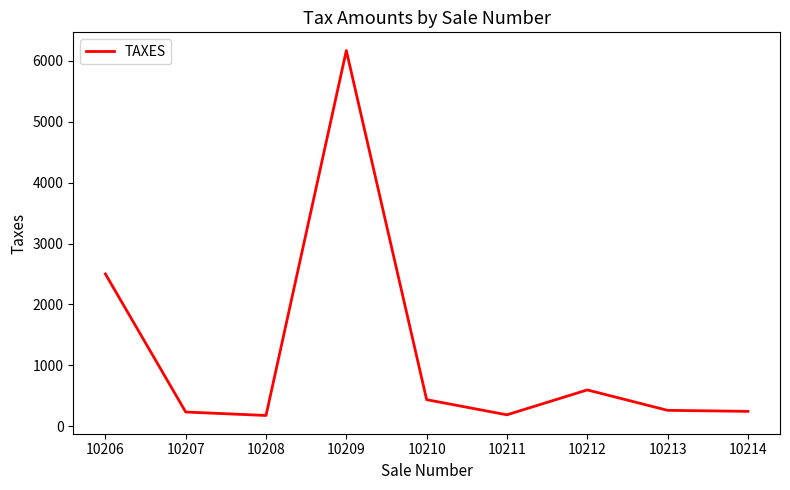

Does the chart have visible grid lines?

No